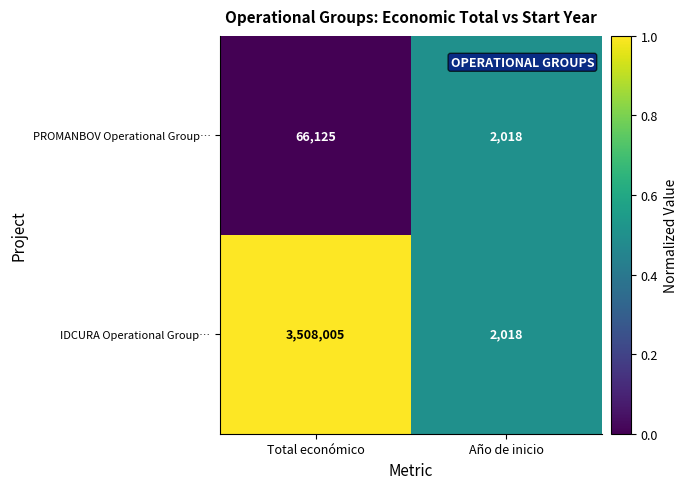

Rank the series by their maximum value, from lowest to highest.

PROMANBOV Operational Group…, IDCURA Operational Group…